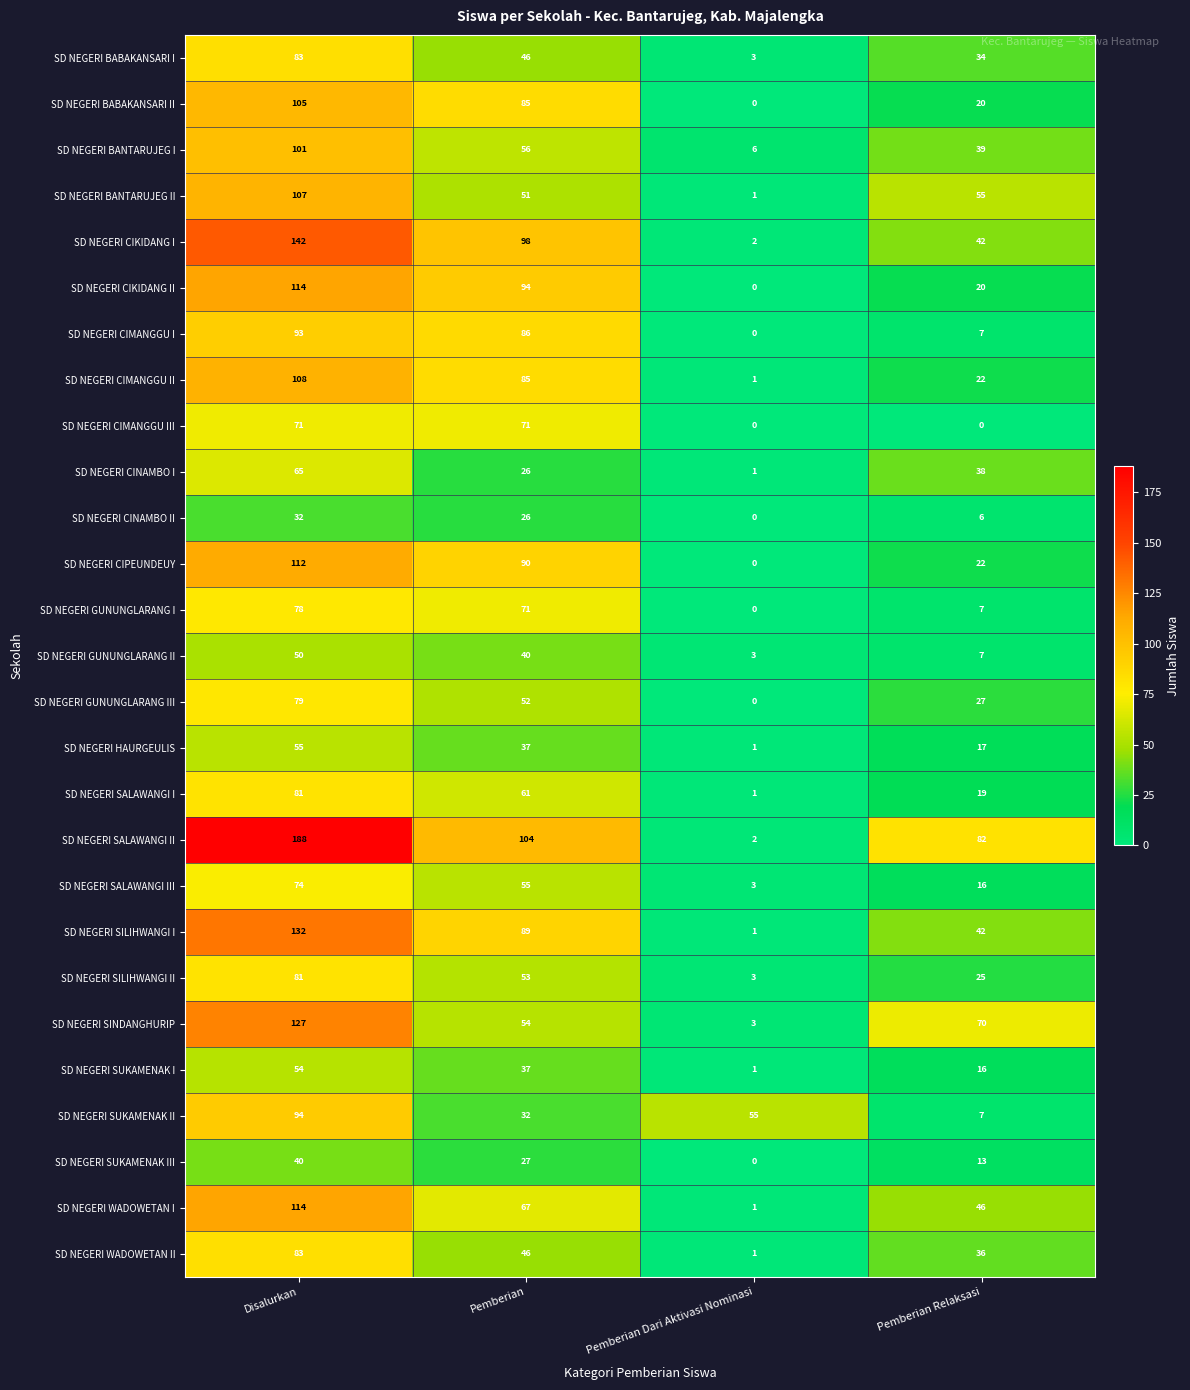

The SD NEGERI SINDANGHURIP series shows 83 at Pemberian. True or false?

False